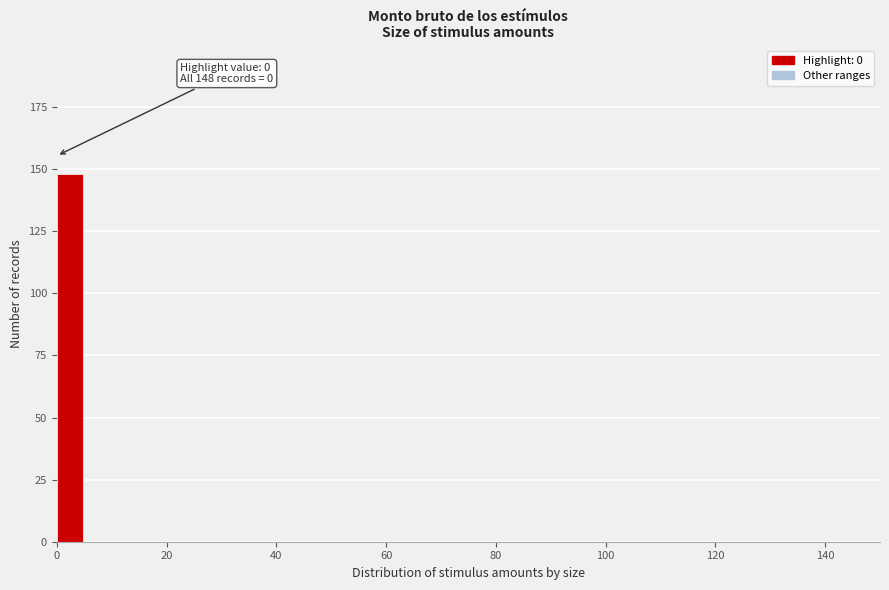

Around what value on the x-axis is the tallest bar? Give the approximate position of its centre, as read against the axis.

2